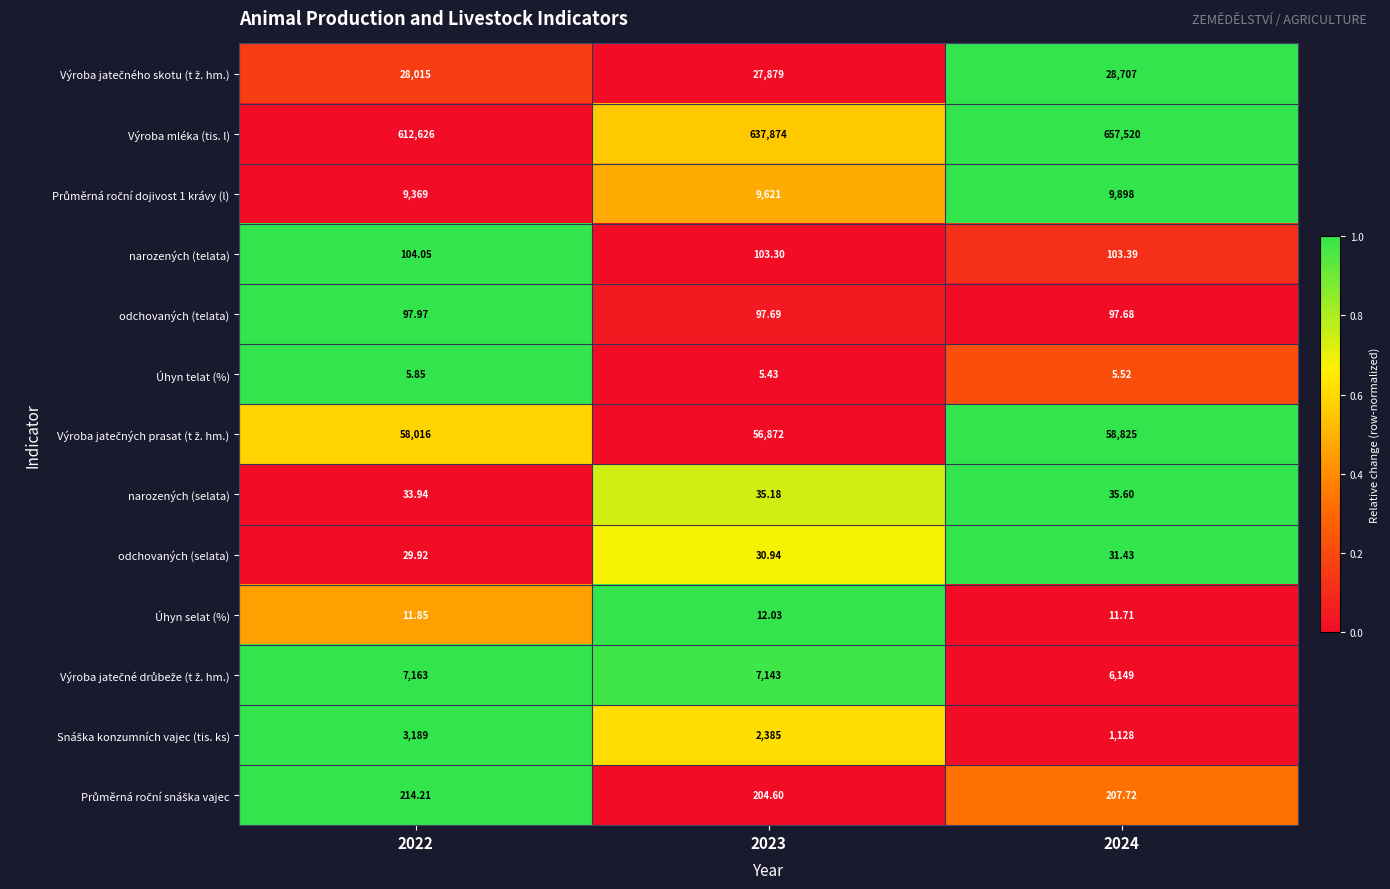

Which series changed the most between 2022 and 2024?

Výroba mléka (tis. l)